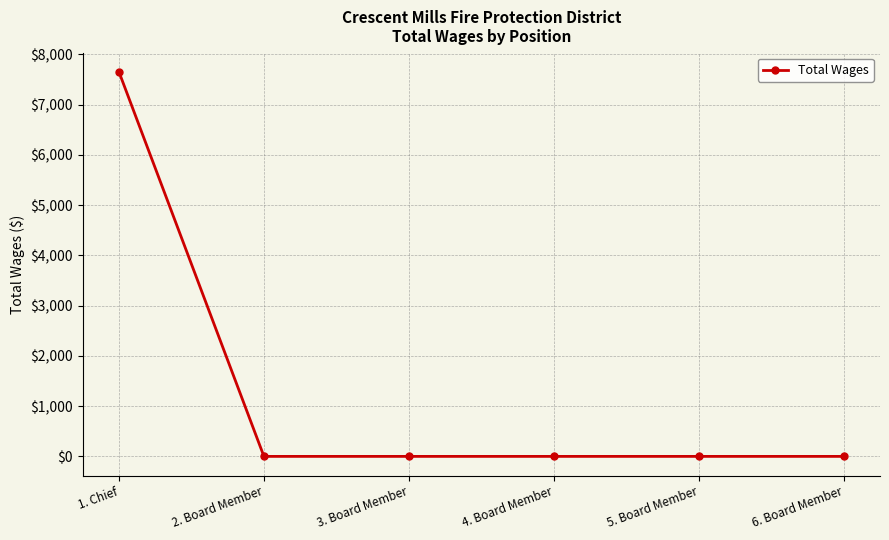

Reading left to right, what are all the values shown in this chart?

7650	0	0	0	0	0